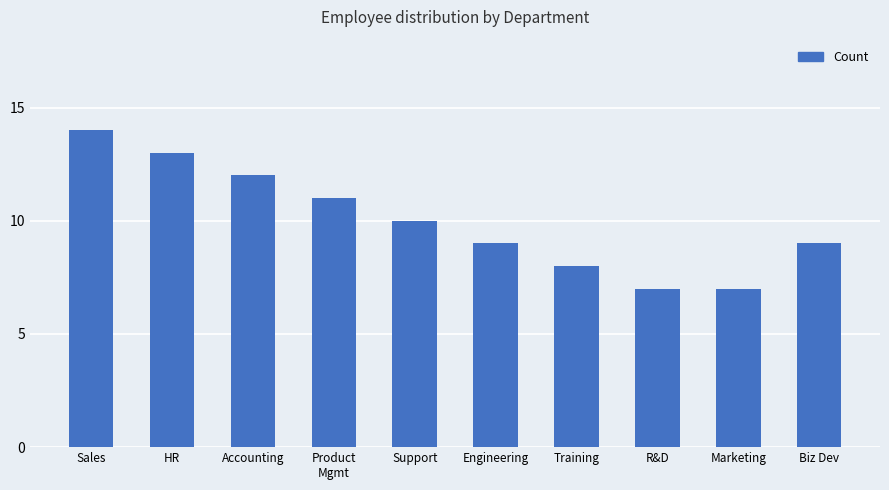

What is the change in value from Product
Mgmt to Biz Dev?

-2